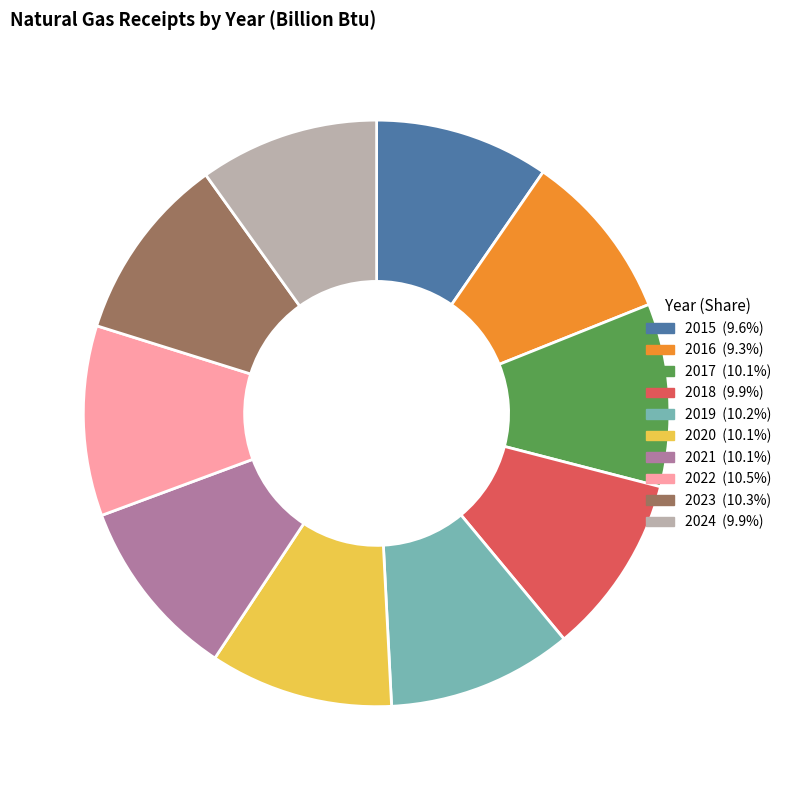

Combined, do 2022 and 2021 account for over 50%?

No